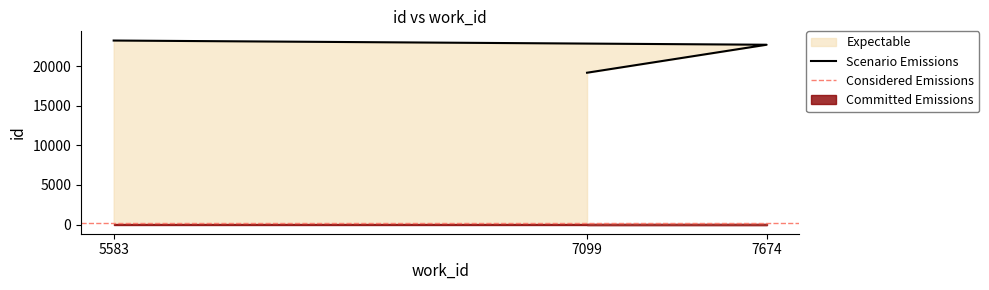

List the labels in order of value, largest first.

5583, 7674, 7099